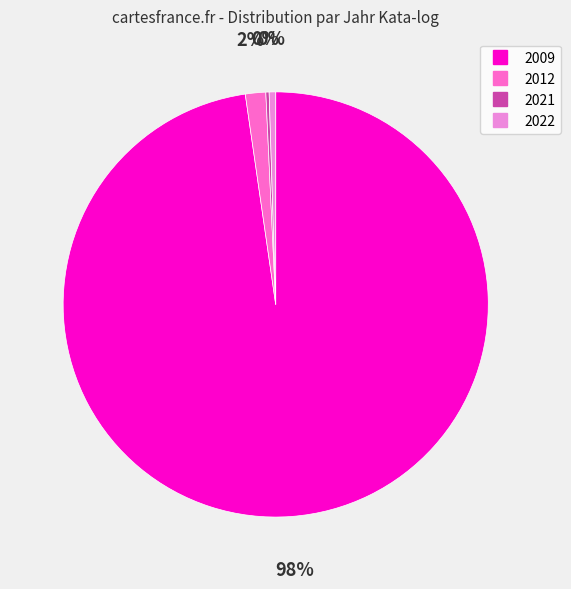

Is it true that 2022 is 14% of the pie?

False